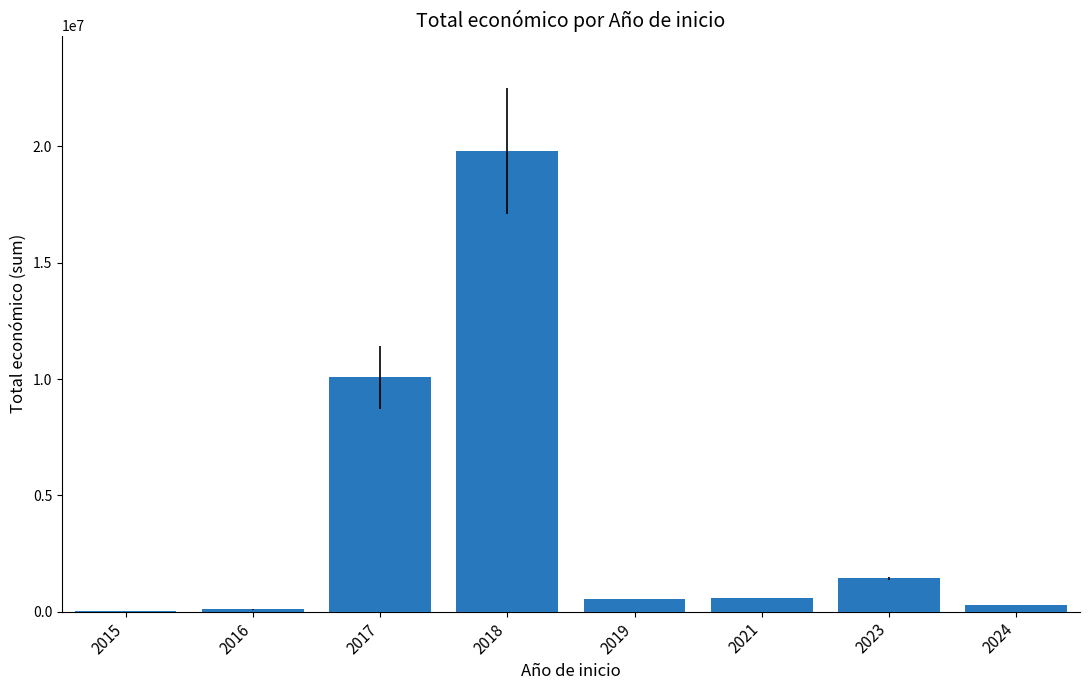

What is the ratio of the value at 2017 to the value at 2019?

18.0